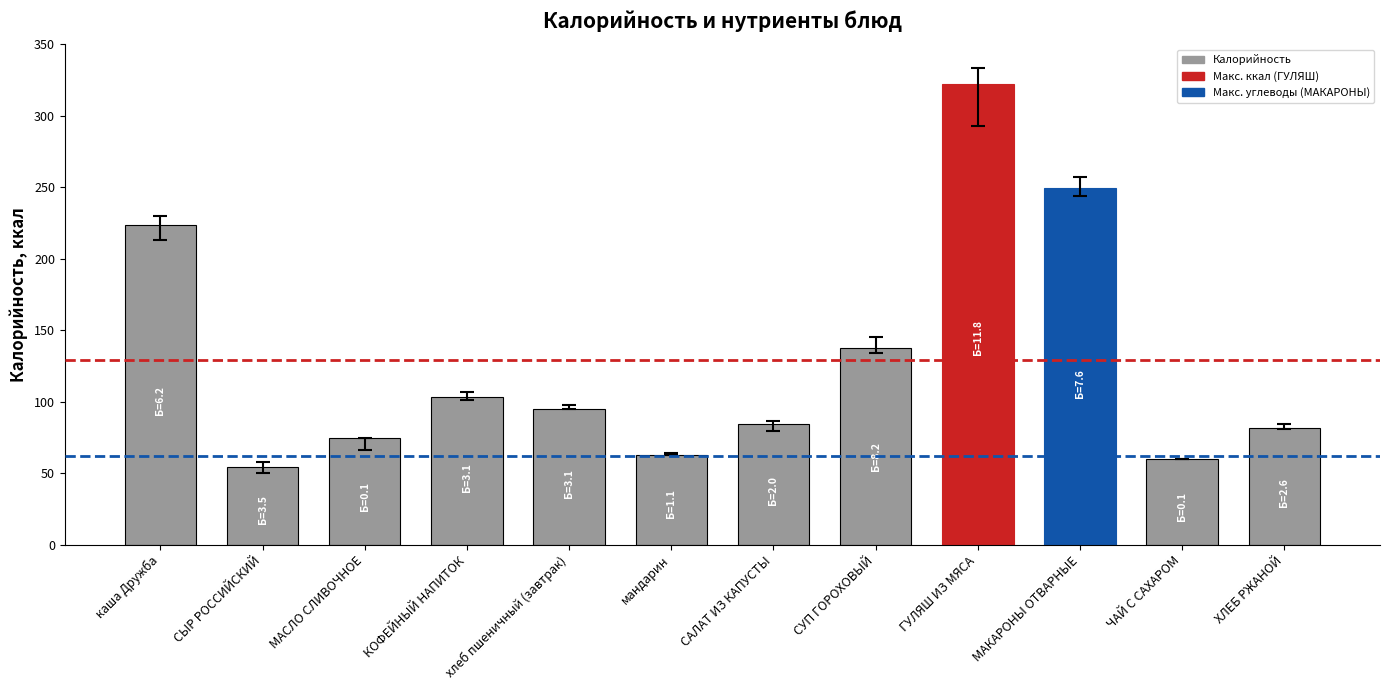

Reading left to right, list all the values displayed in this chart.

223.4	54.6	74.8	103.5	94.7	63.0	84.3	137.3	322.0	249.8	59.6	81.6